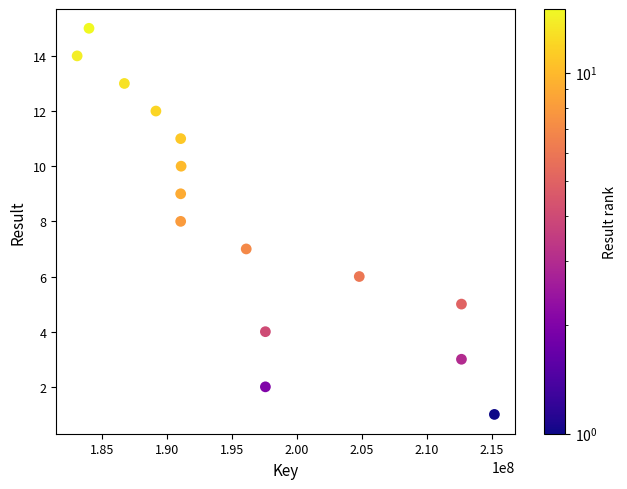

What is the range of Y values (max minus min)?

14